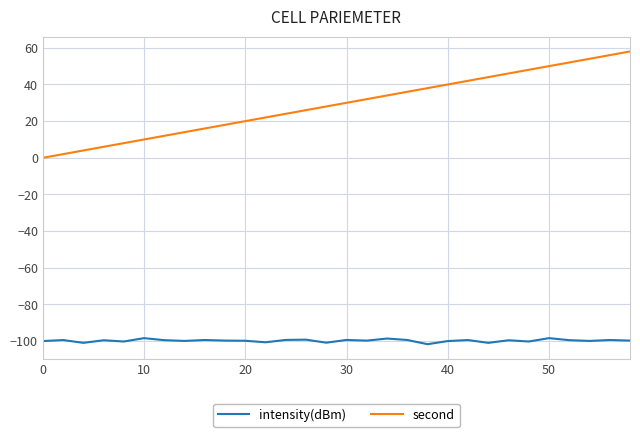

What is the difference between the second highest and minimum values in the intensity(dBm) series?

3.3